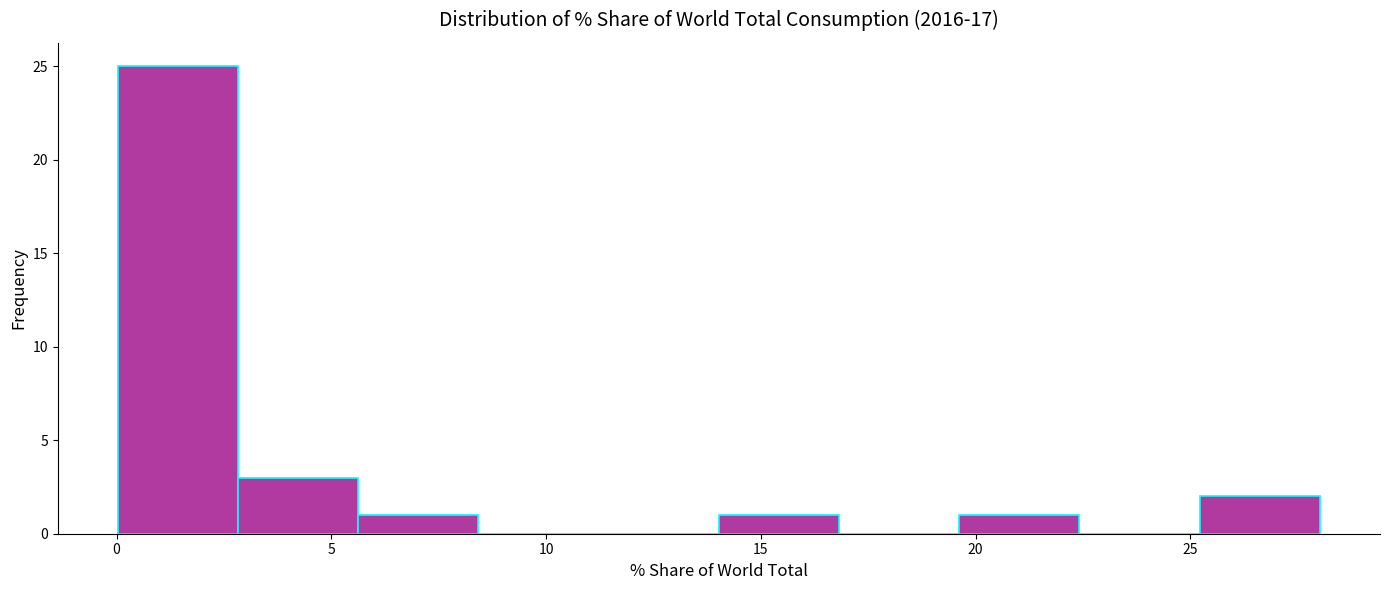

Which range on the x-axis has the tallest bar?

0.0 to 3.0